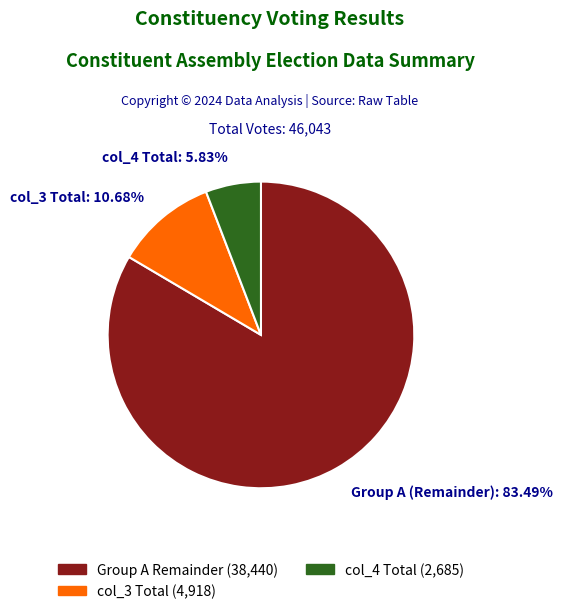

Which category has the biggest portion of the pie?

Group A (Remainder): 83.49%